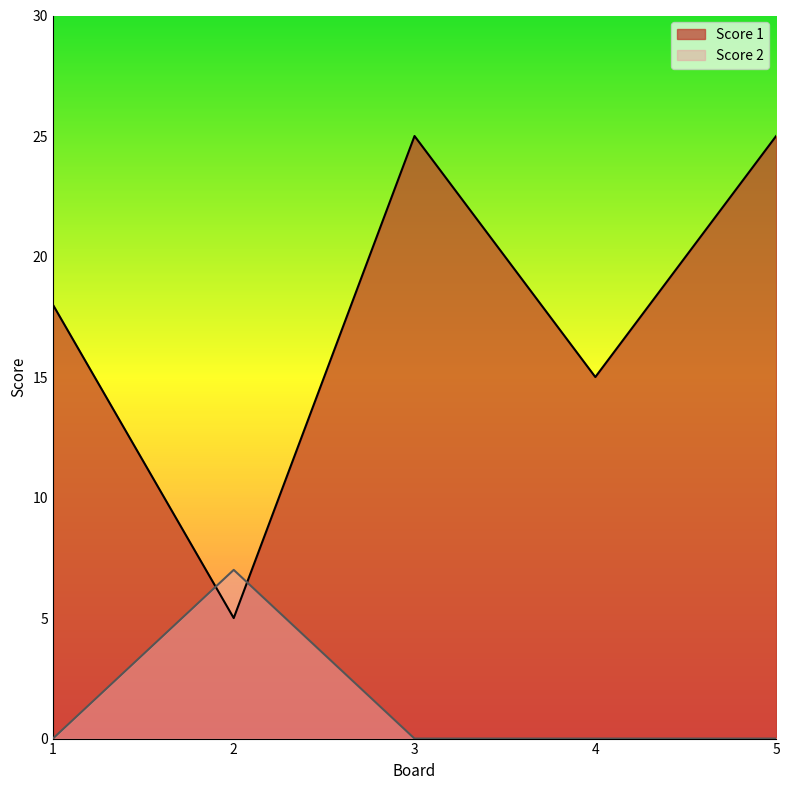

Which series has the widest spread of values?

Score 1